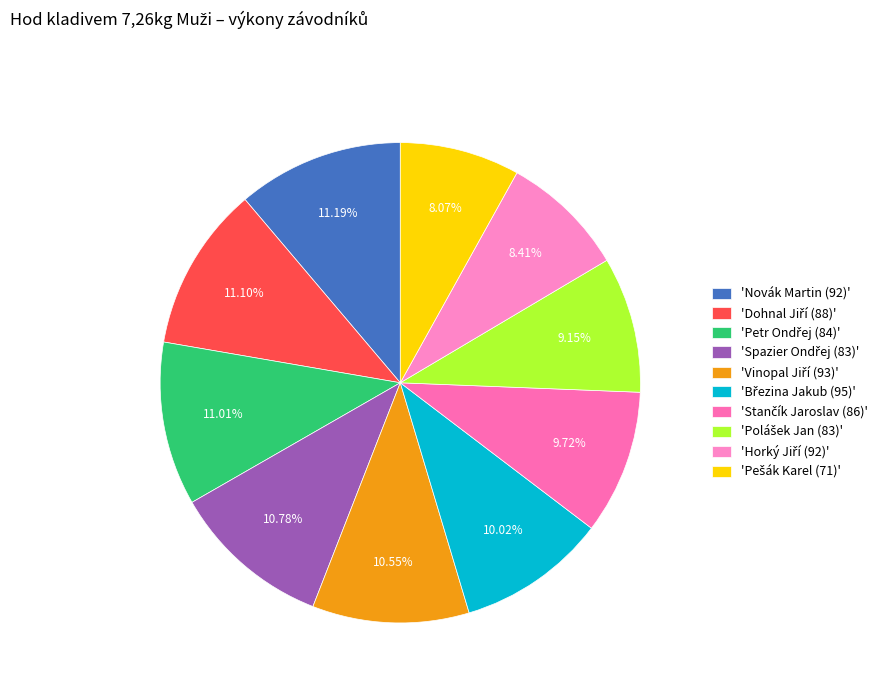

To the nearest percent, what is the difference between the largest and smallest slice percentages?

3%